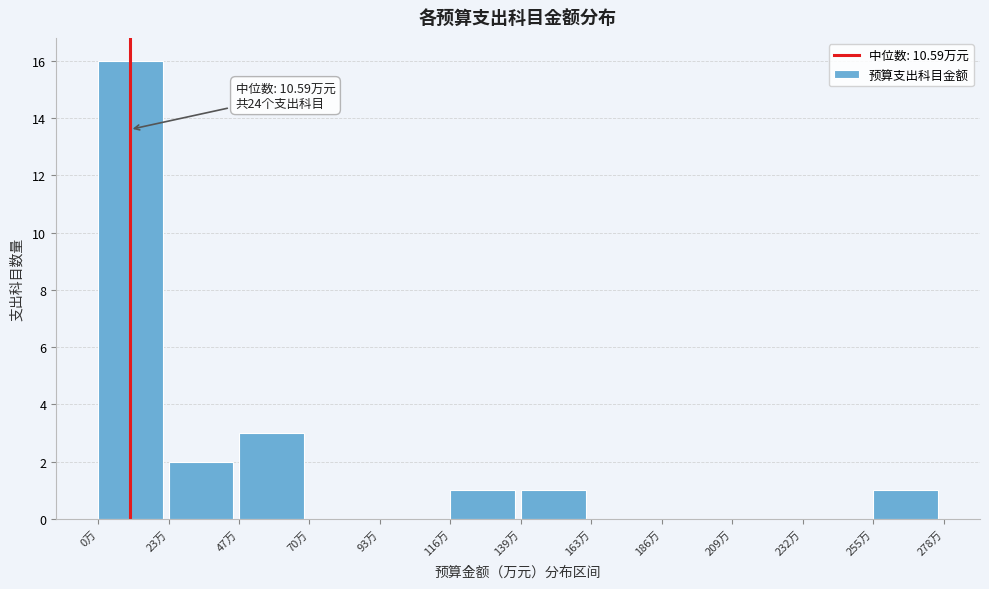

Over which range of the x-axis is the bar tallest?

0 to 25